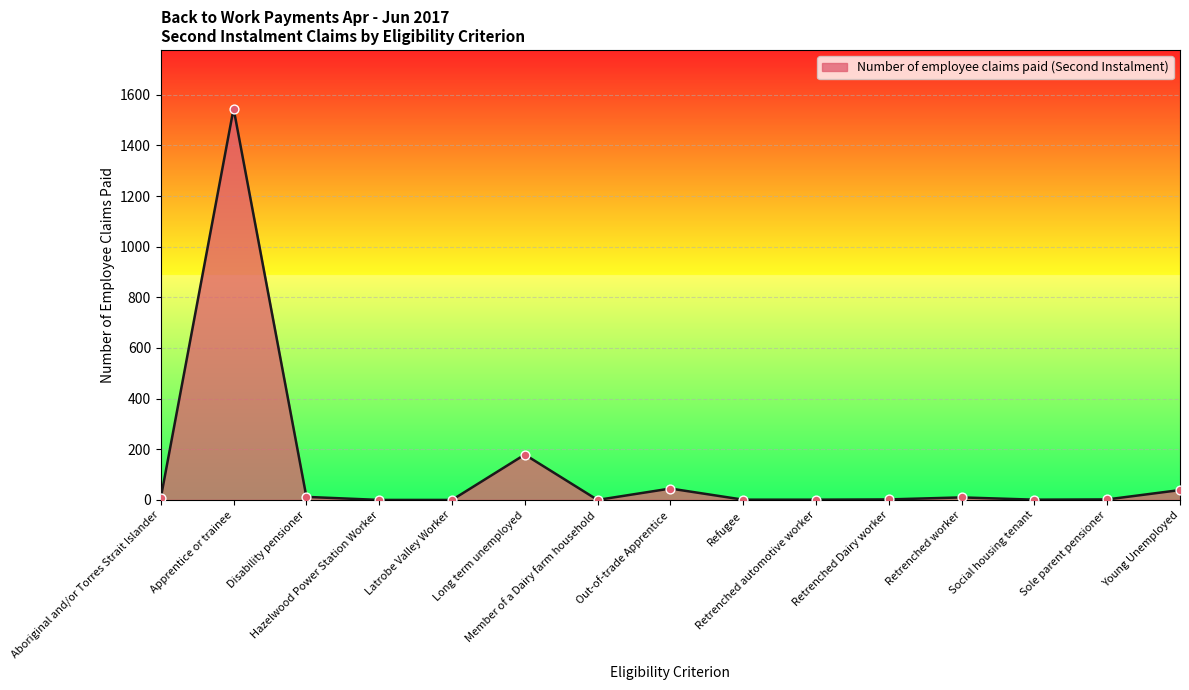

What is the change in value from Sole parent pensioner to Young Unemployed?

+37